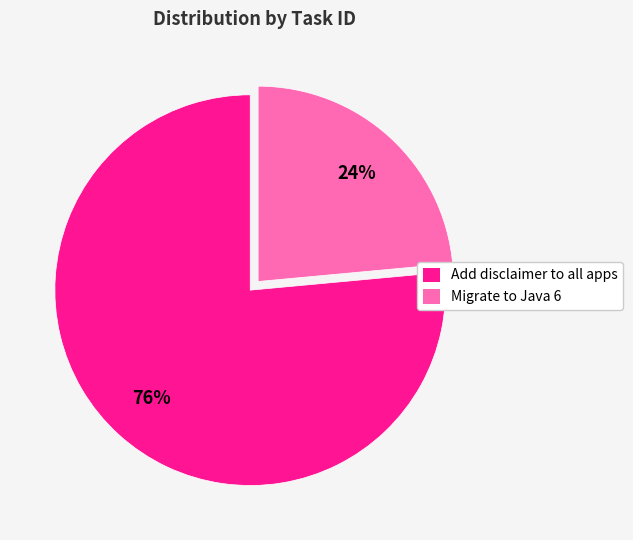

Is it true that Migrate to Java 6 is 18% of the pie?

False